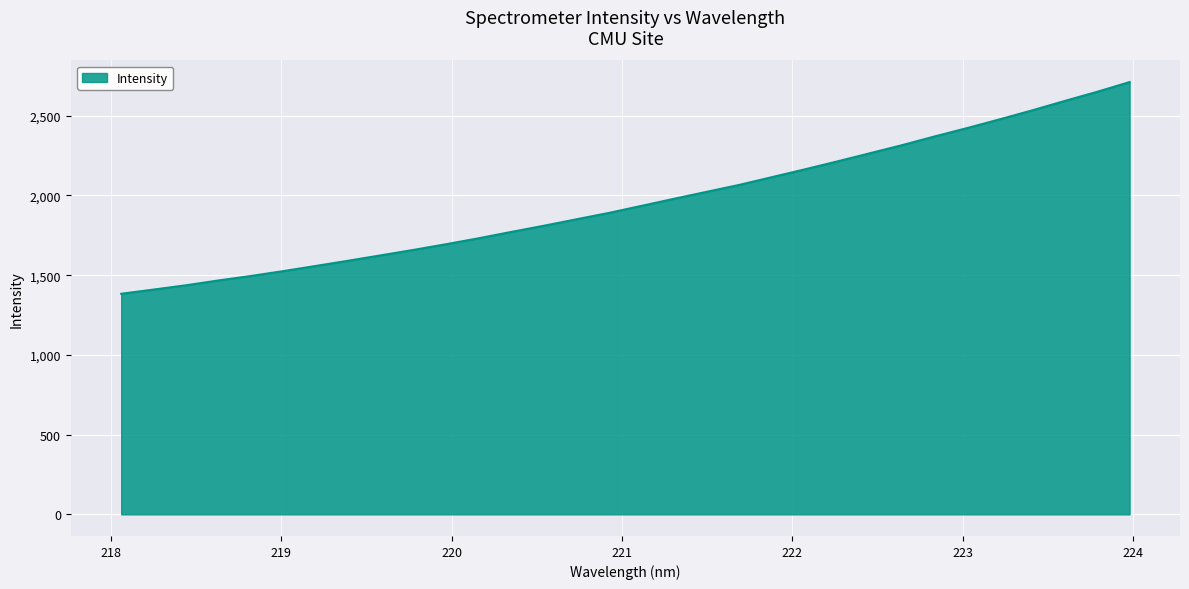

What is the smallest value displayed?

1383.3